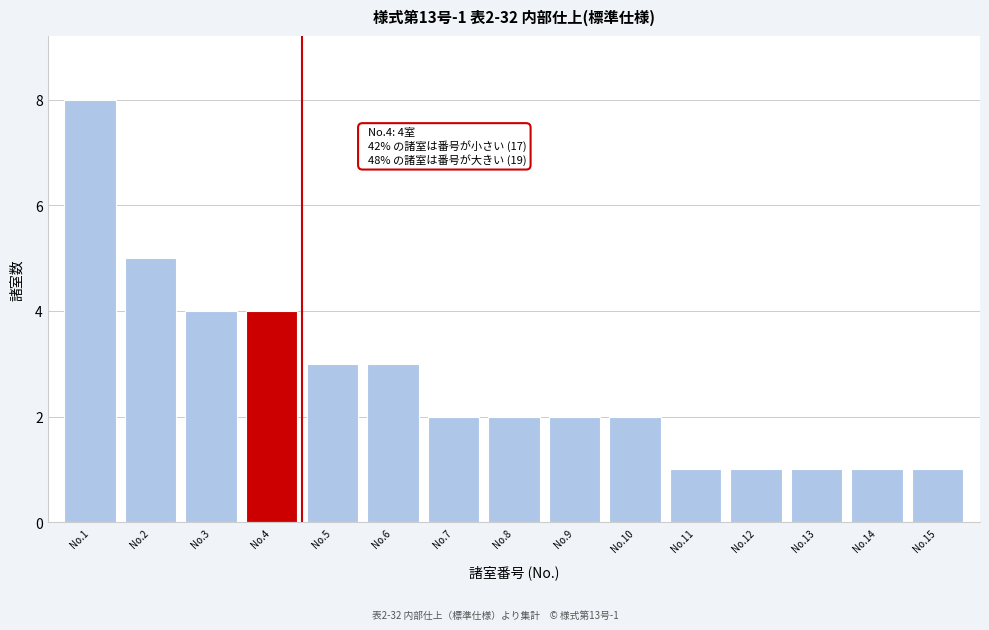

Reading right to left, transcribe all the data shown in this chart.

1	1	1	1	1	2	2	2	2	3	3	4	4	5	8